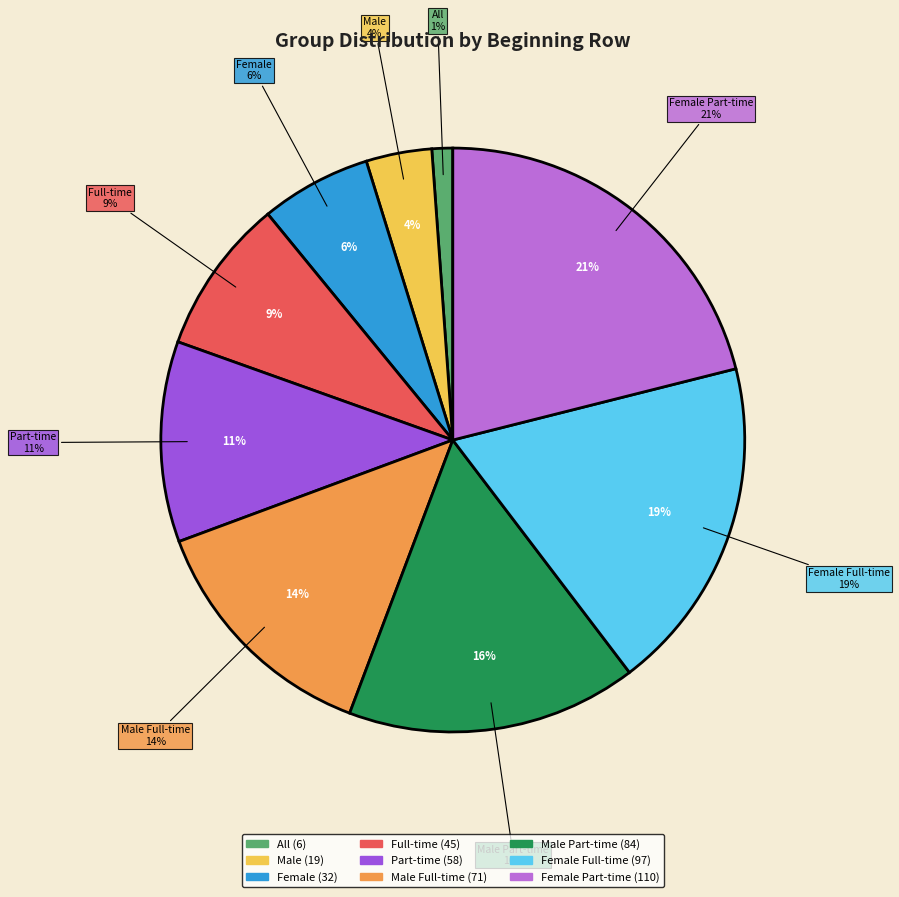

To the nearest percent, what portion does Full-time represent?

9%